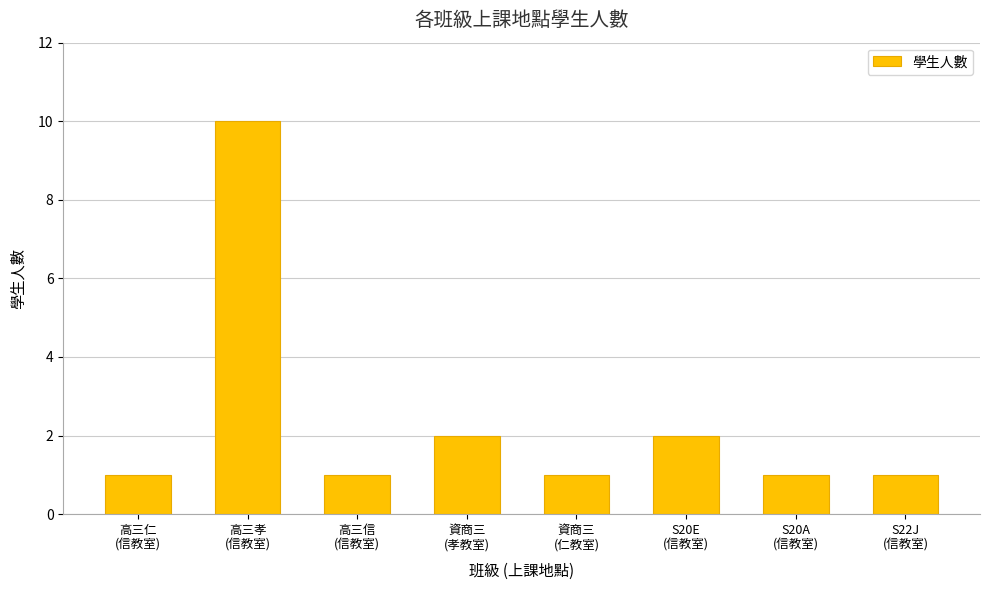

What is the average value?

2